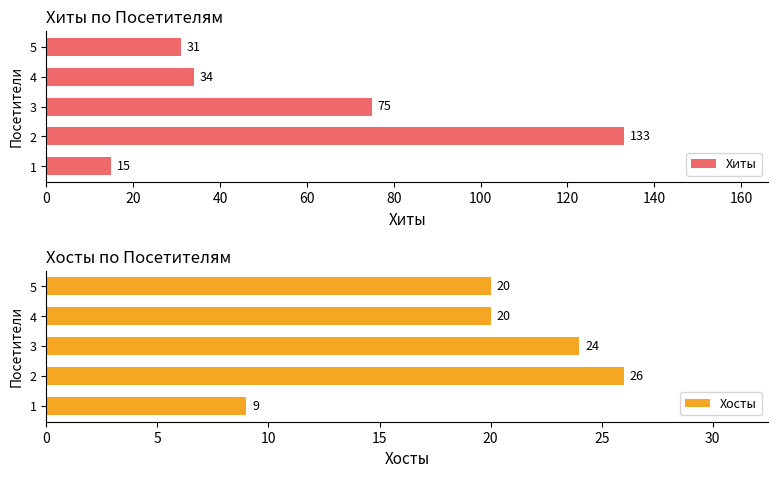

Which series has the widest spread of values?

Хиты